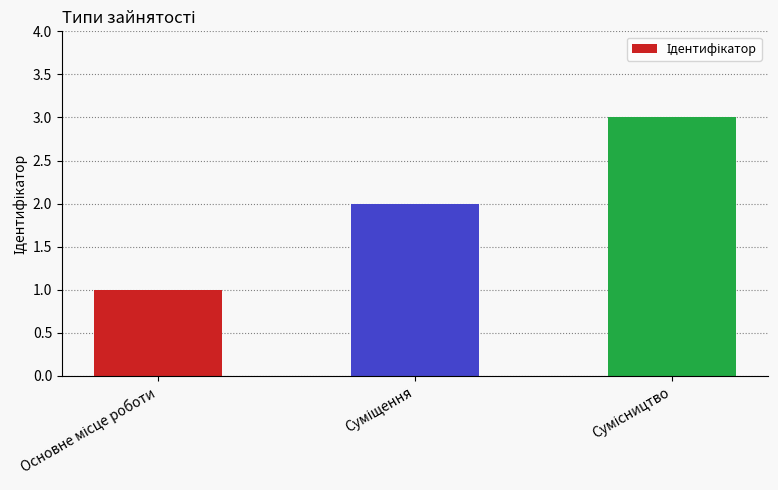

What is the greatest value displayed?

3